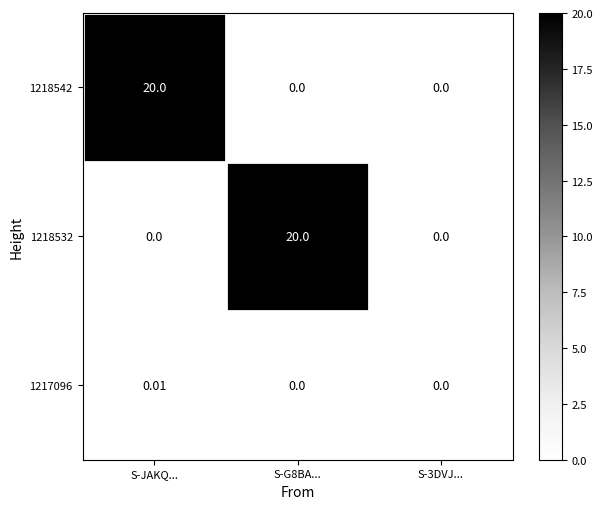

At which category is the sum across all series the highest?

S-JAKQ...